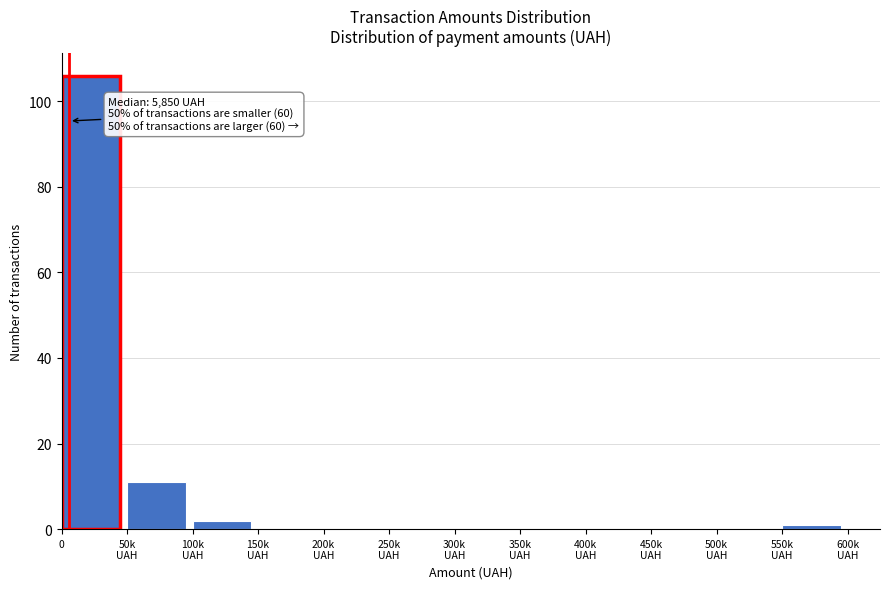

What is the maximum value shown in the chart?

106